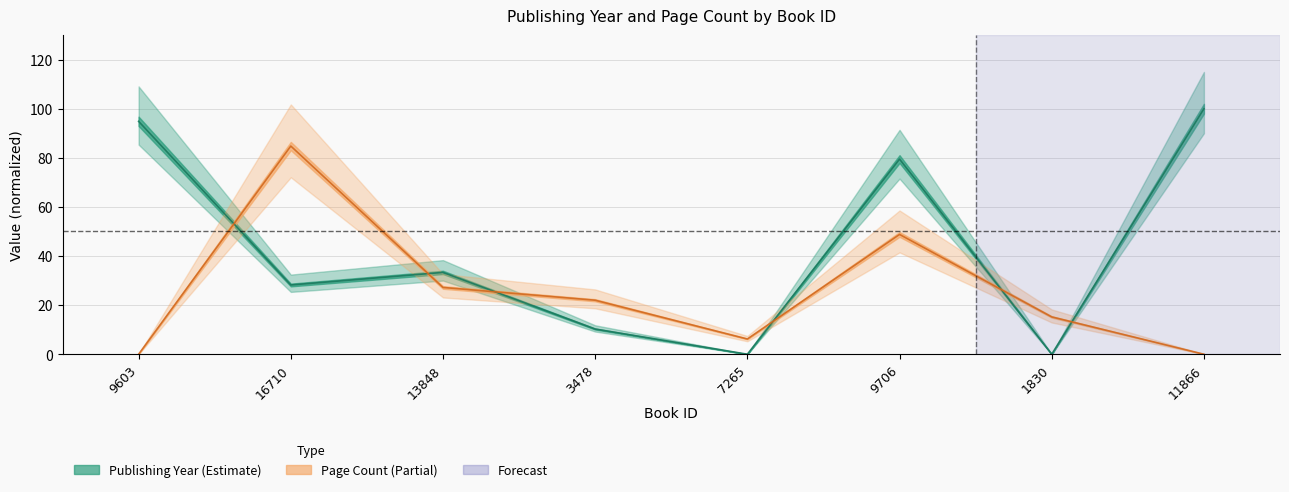

At which label is the value closest to 42?

9706